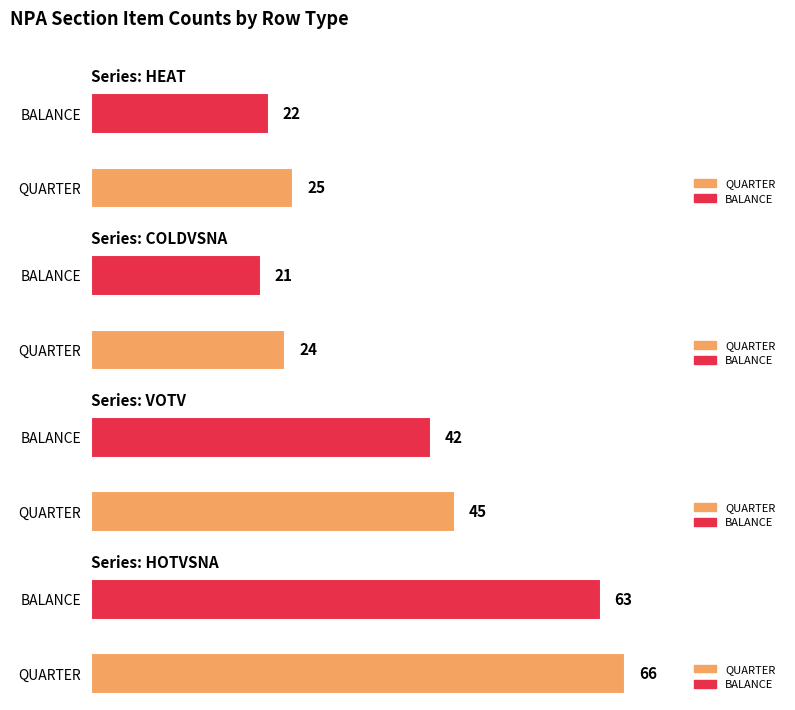

Which series has the largest range (max minus min)?

HEAT